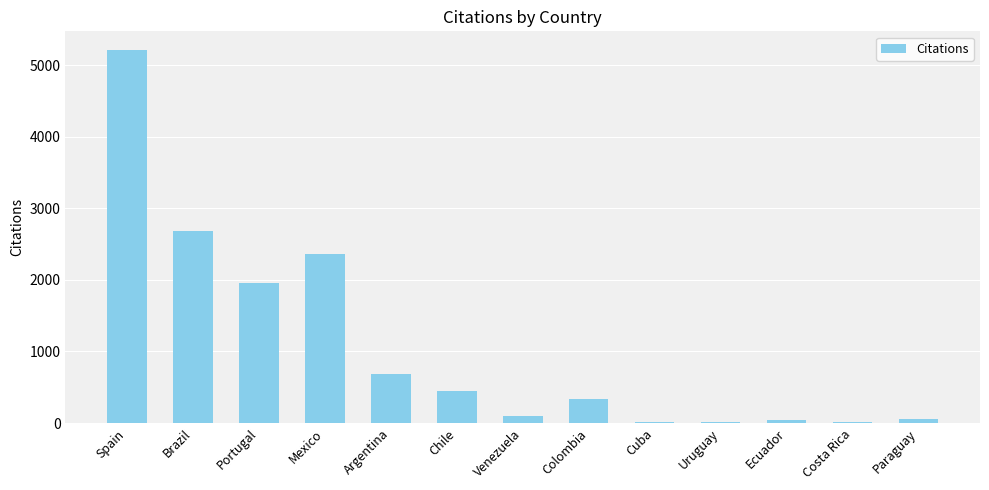

At which label is the value closest to 2610?

Brazil